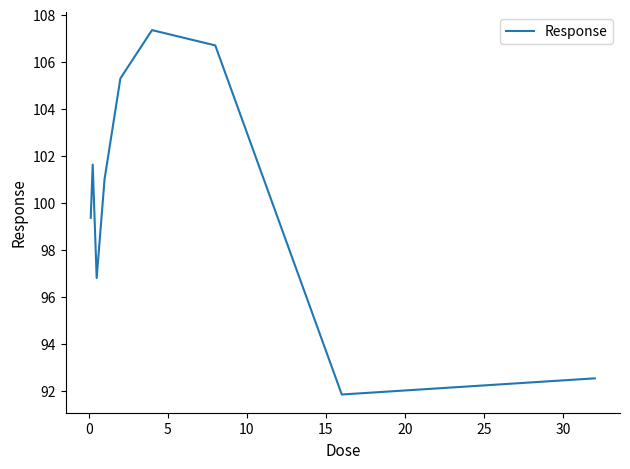

What is the greatest value displayed?

107.3